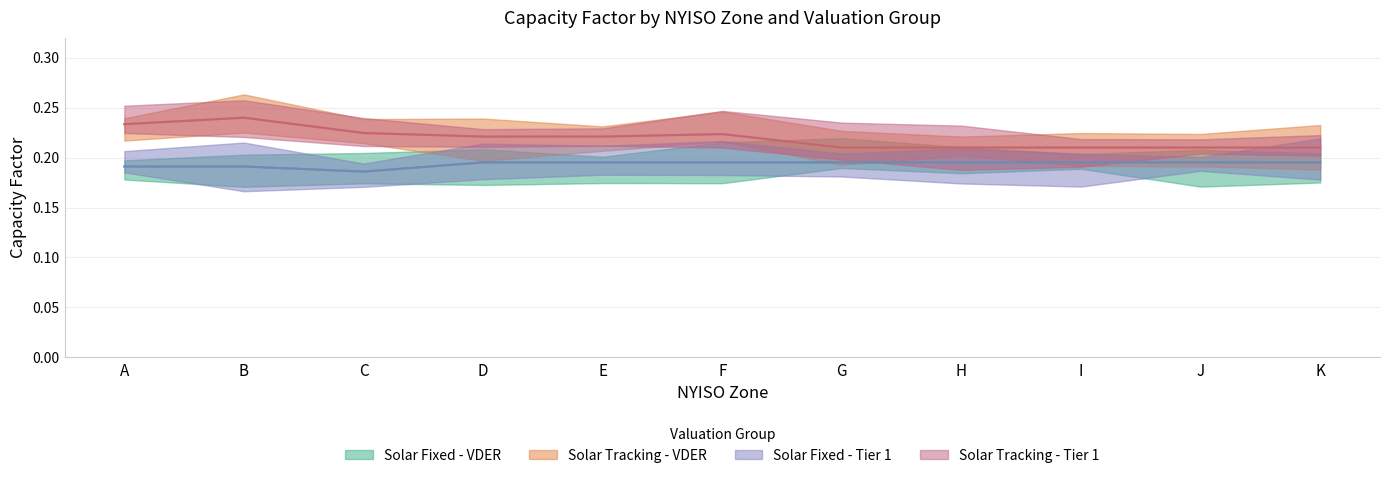

At which label is Solar Tracking - Tier 1 closest to 0?

G